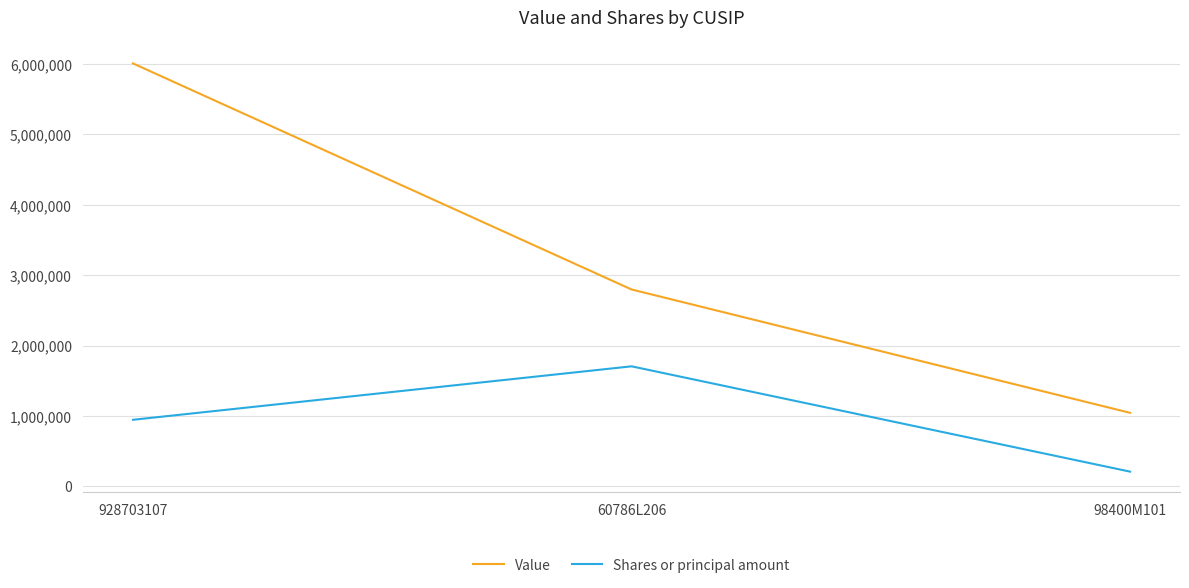

Does the chart have visible grid lines?

Yes